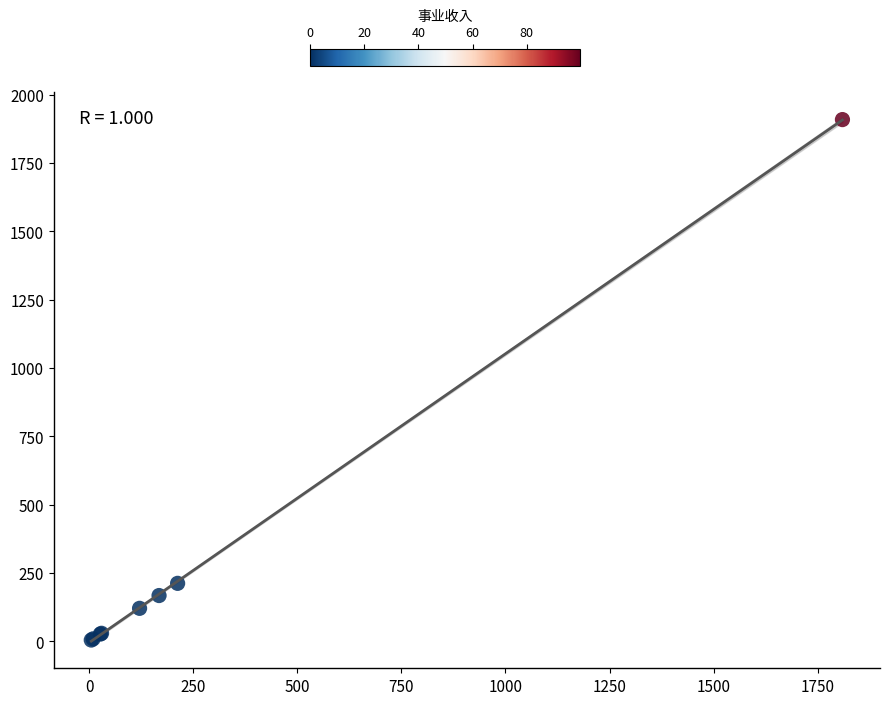

What Y value in the scatter plot is closest to 957?

212.6